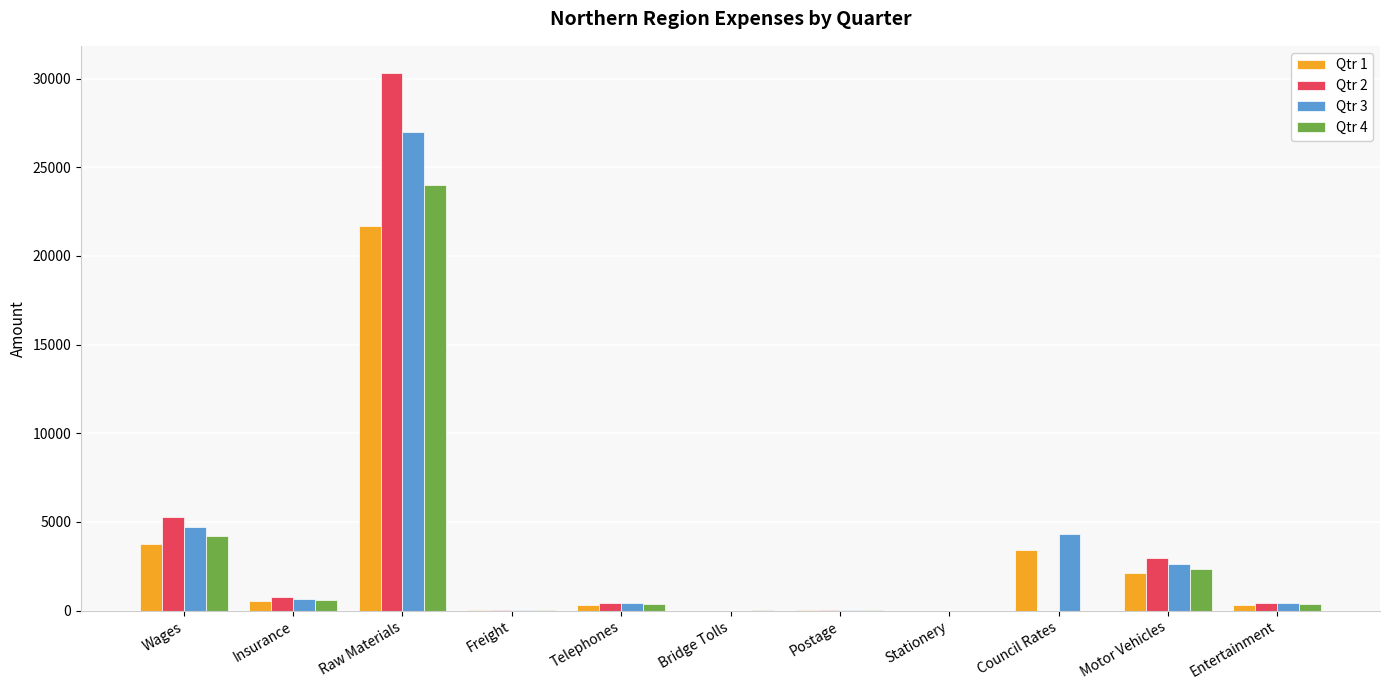

What is the total value across all series at Motor Vehicles?

10047.2